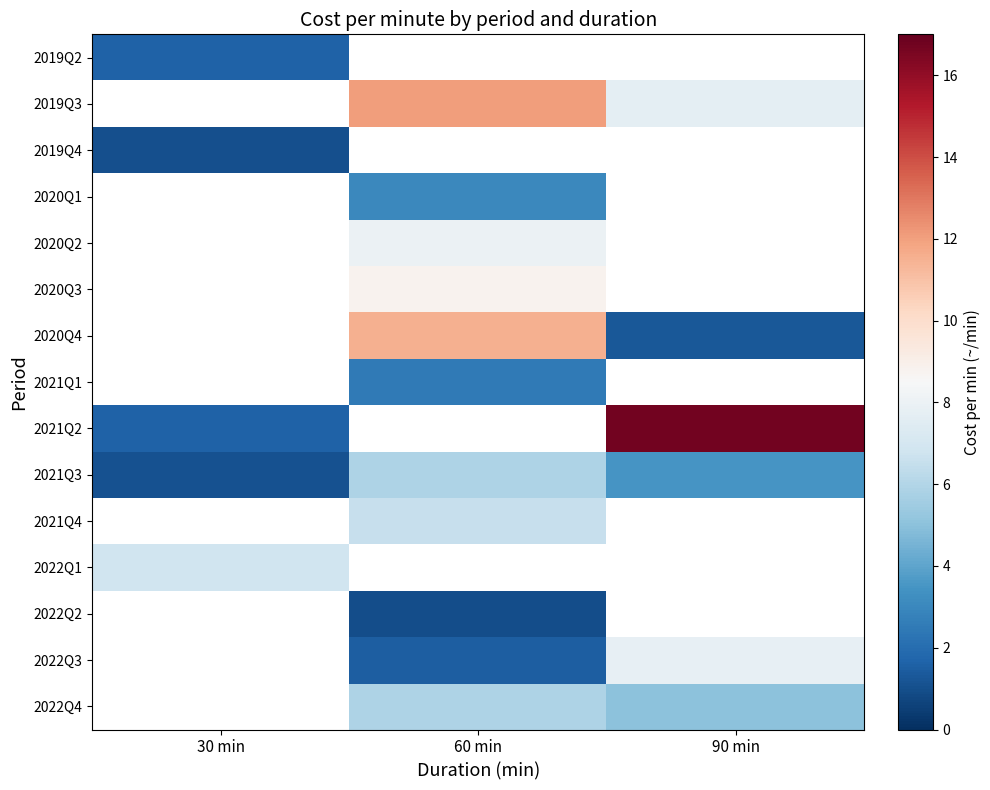

At which label does 2019Q4 reach its minimum?

30 min